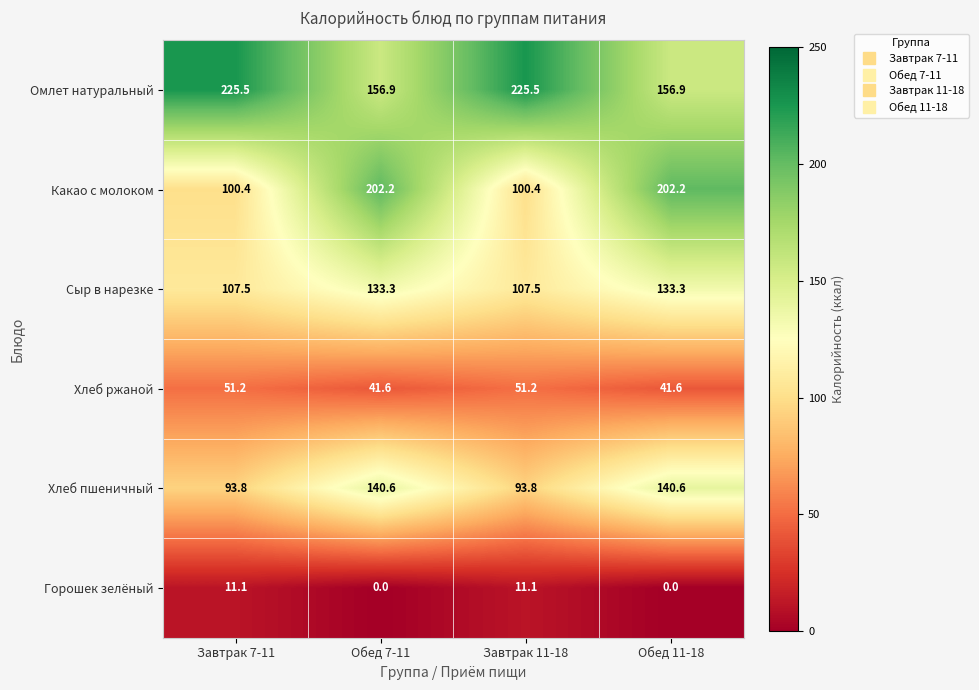

What is the sum of the Сыр в нарезке values at Завтрак 7-11 and Обед 11-18?

240.8